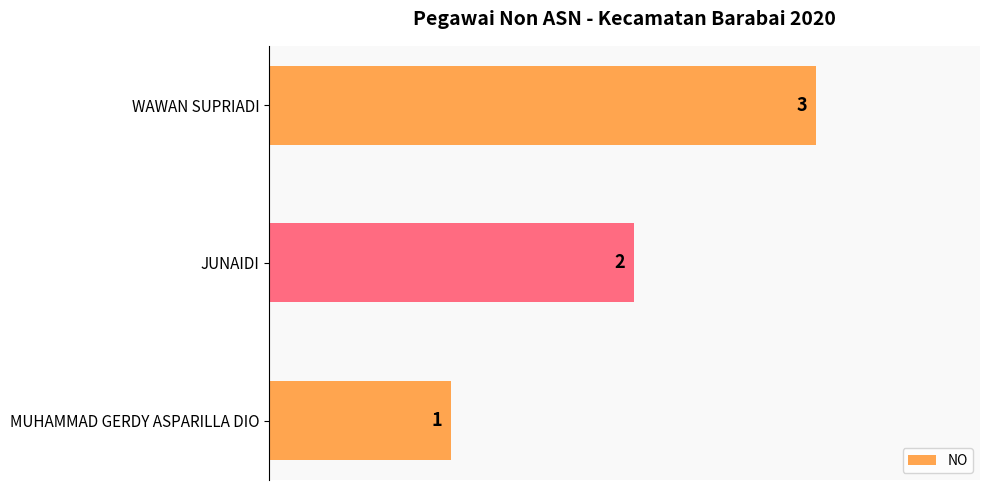

True or false: the data shows 5 at WAWAN SUPRIADI.

False